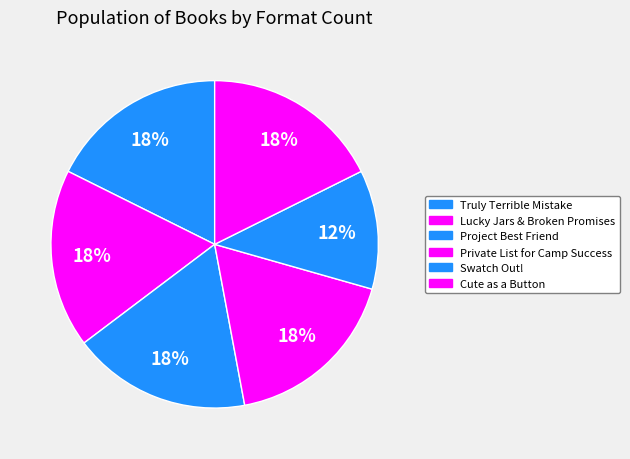

Which slice is the largest?

Truly Terrible Mistake